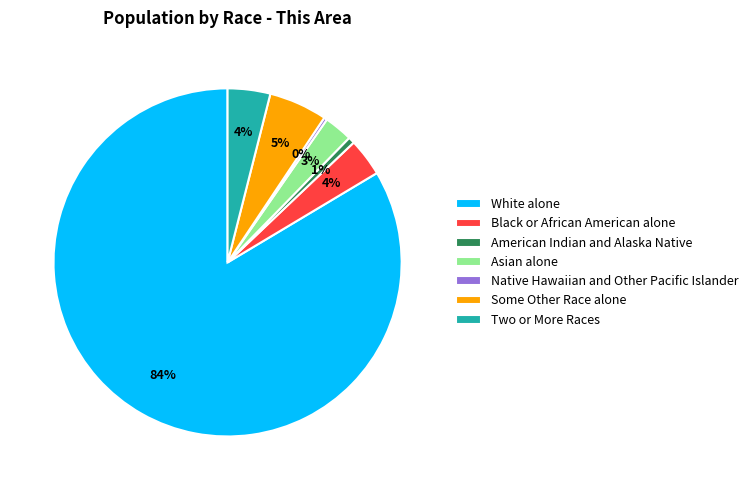

Which category has the biggest portion of the pie?

White alone